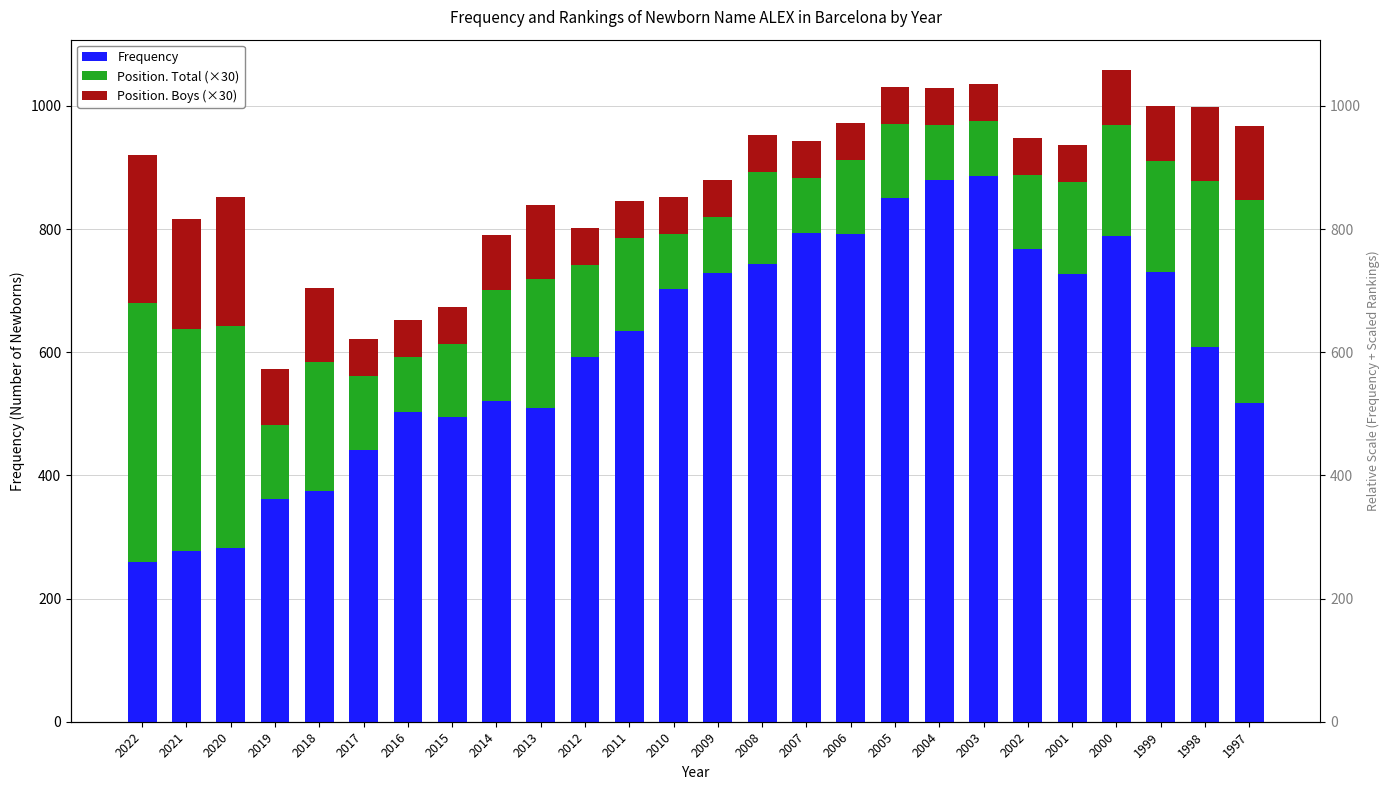

Read the Frequency value at 2014.

521